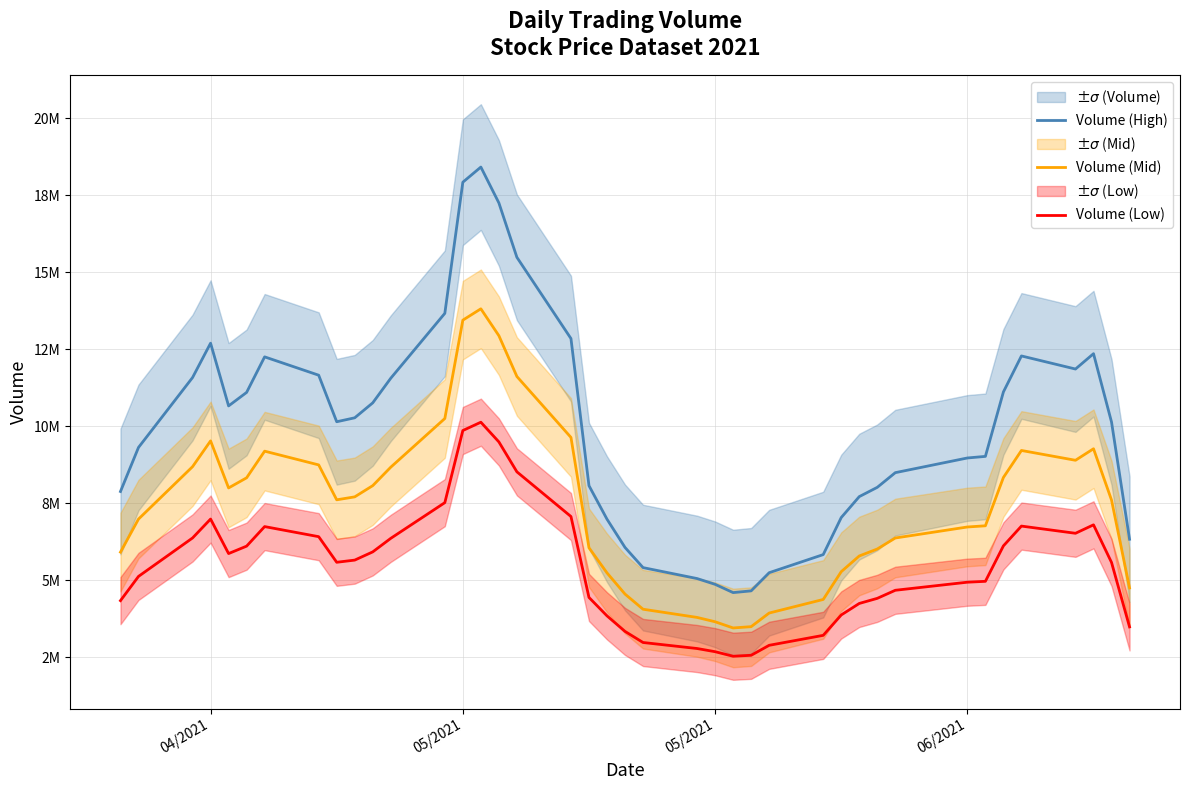

Rank the series by their average value, from highest to lowest.

Volume (High), Volume (Mid), Volume (Low)